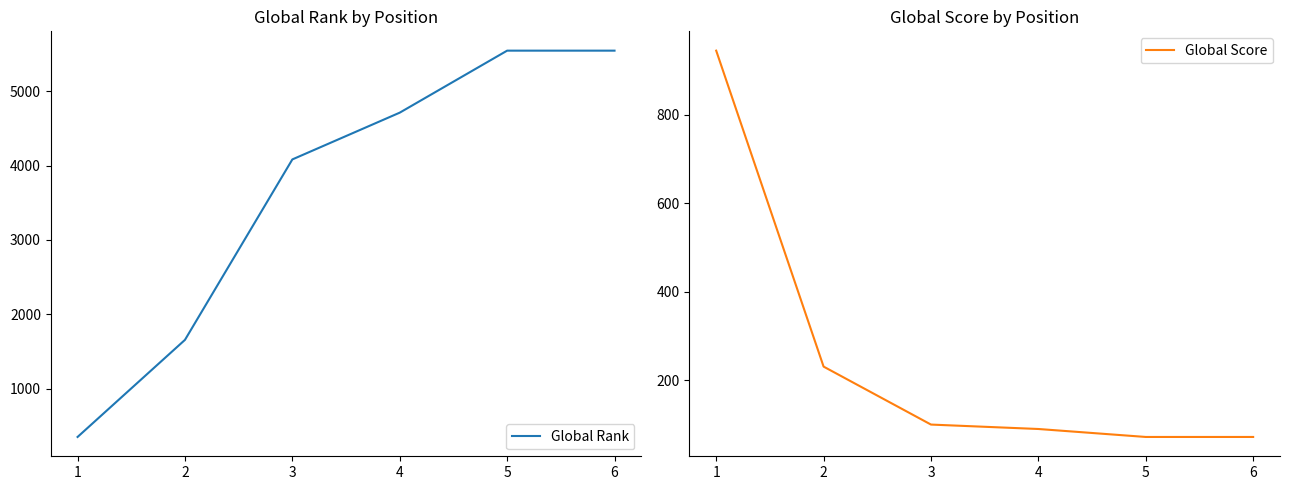

After their last crossing, which series has the higher values: Global Score or Global Rank?

Global Rank